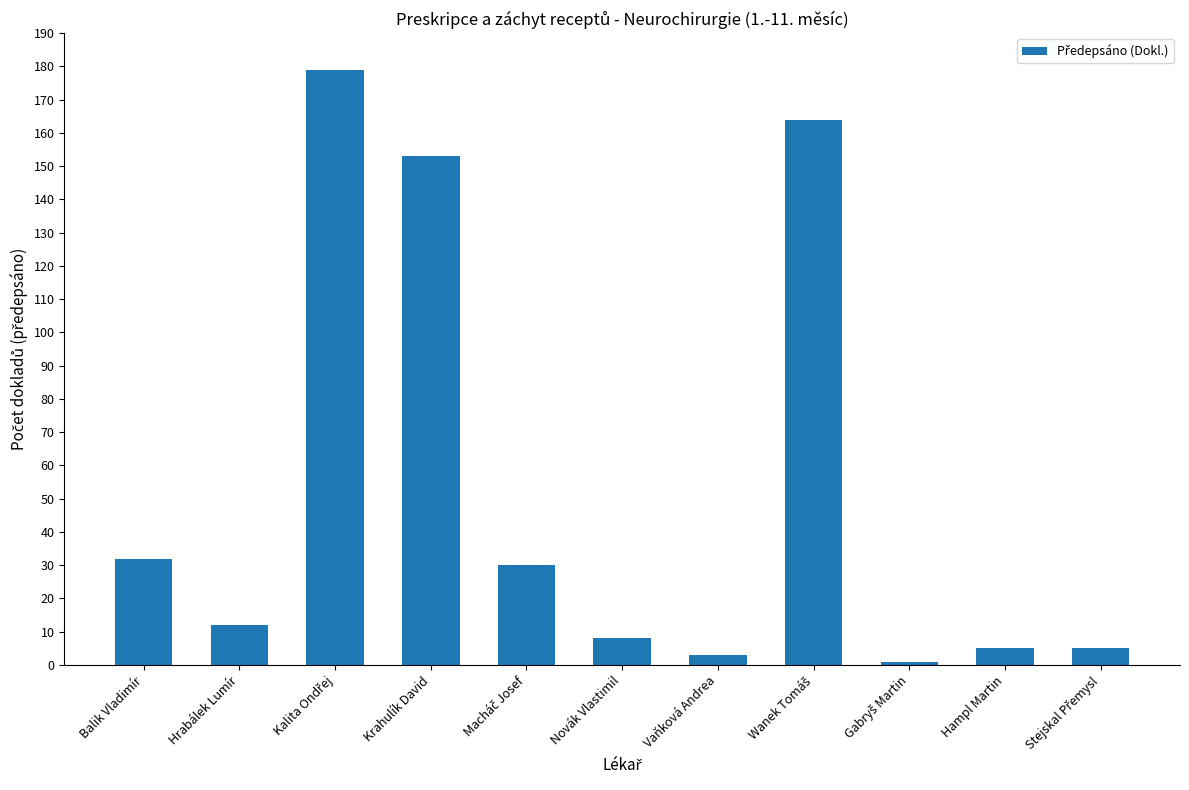

How many series are shown in this chart?

1